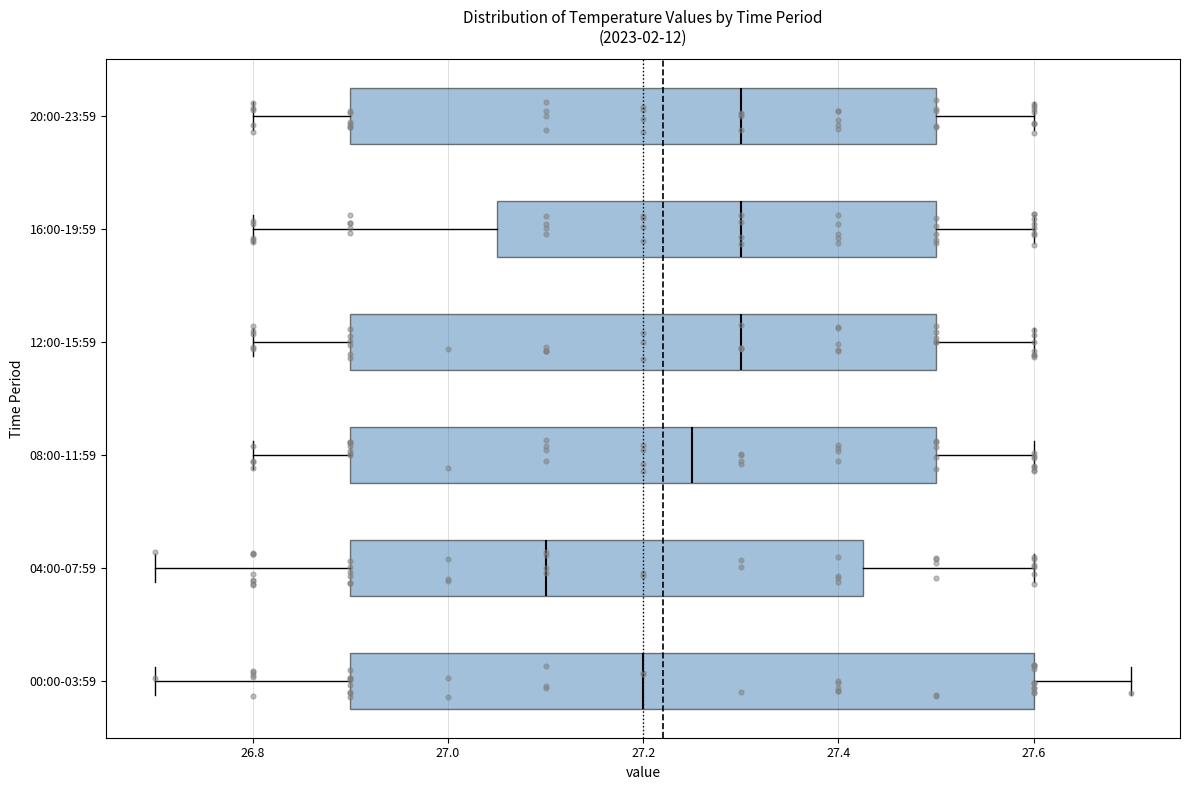

Where is the right edge of the box for 20:00-23:59 on the x-axis? The values are not printed on the chart, so give them approximately, as read against the axis.

27.50